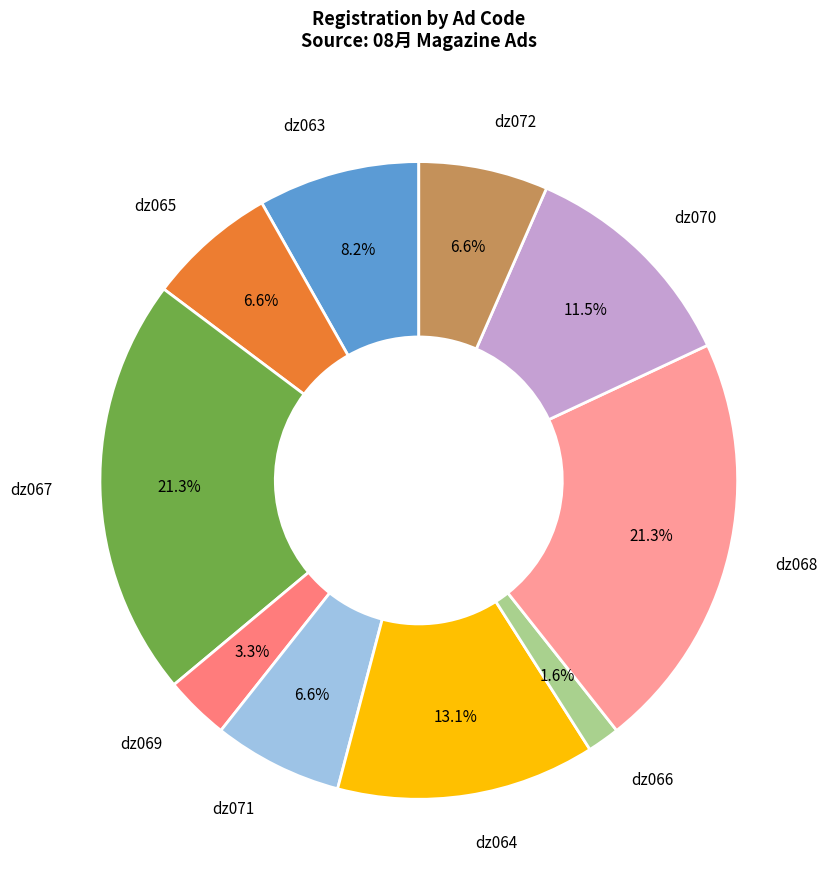

How many slices are in this pie chart?

10